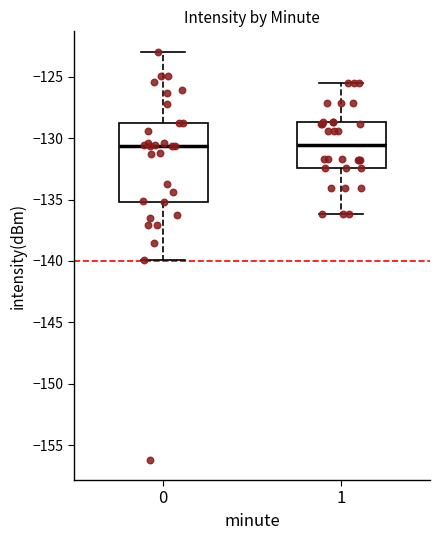

Reading left to right, transcribe this box plot: for each box, give where its median line is, the range the box spans, and where its two whiskers end, as read against the y-axis. The values are not printed on the chart, so give them approximately, as read against the axis.

0: median -130.5, box -135.0 to -129.0, whiskers -140.0 to -123.0
1: median -130.5, box -132.5 to -128.5, whiskers -136.0 to -125.5